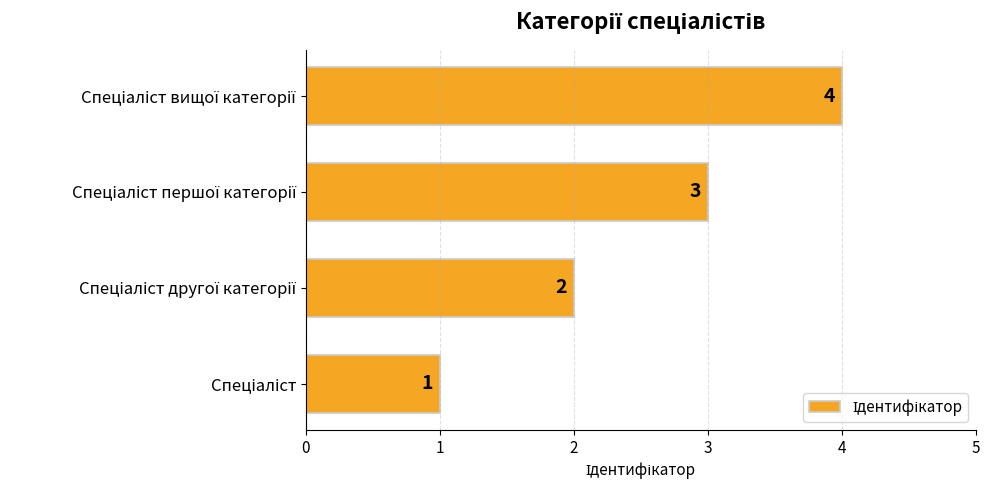

What is the difference between the maximum and minimum values?

3